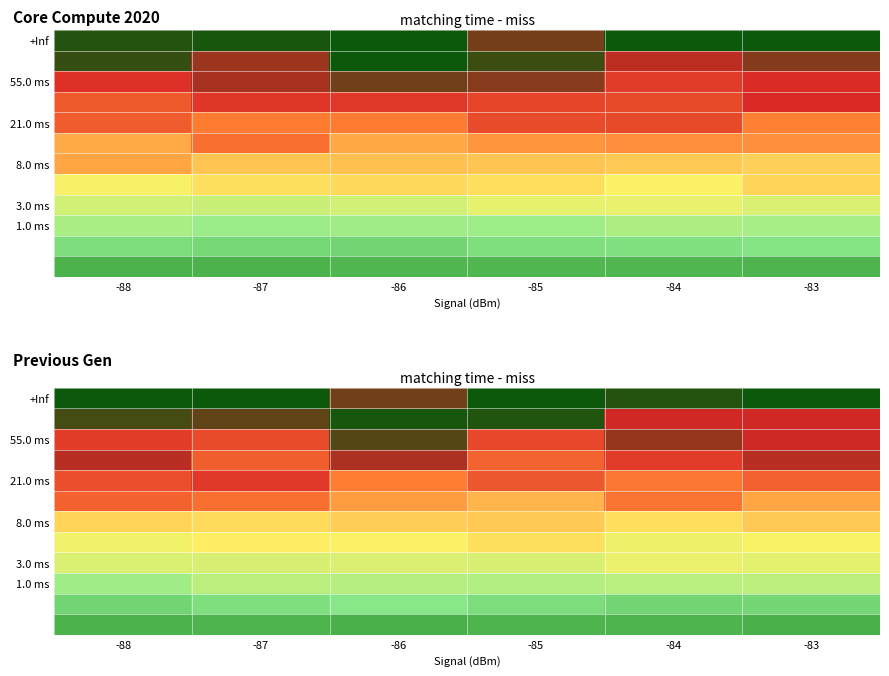

What is the difference between the maximum and minimum values in the 1.0 ms series?

0.1